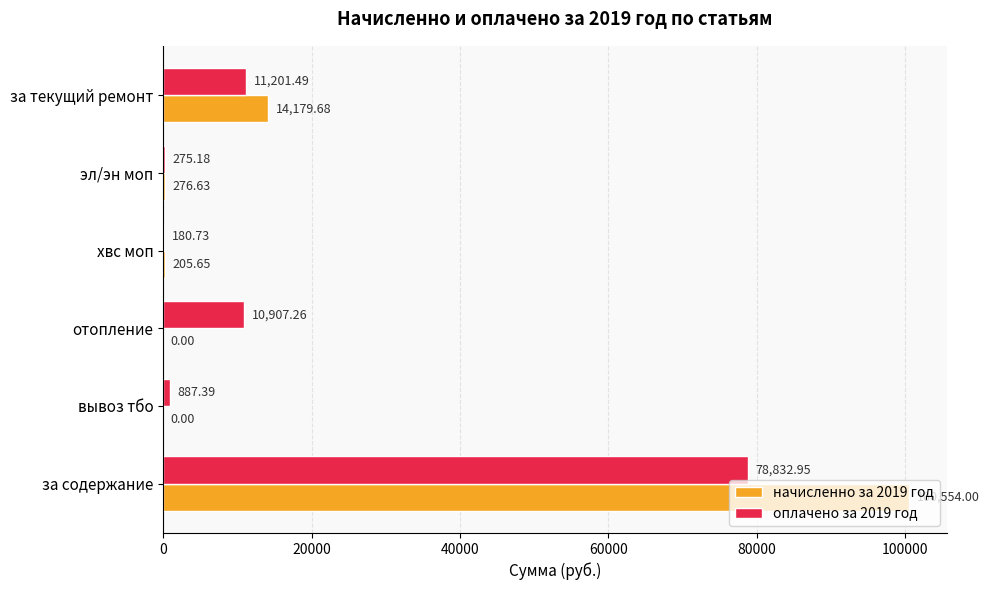

What is the total value across all series at эл/эн моп?

551.8